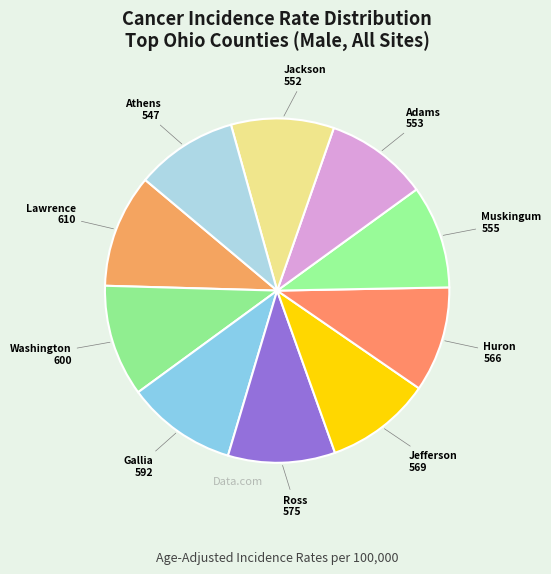

How many segments does this pie chart have?

10